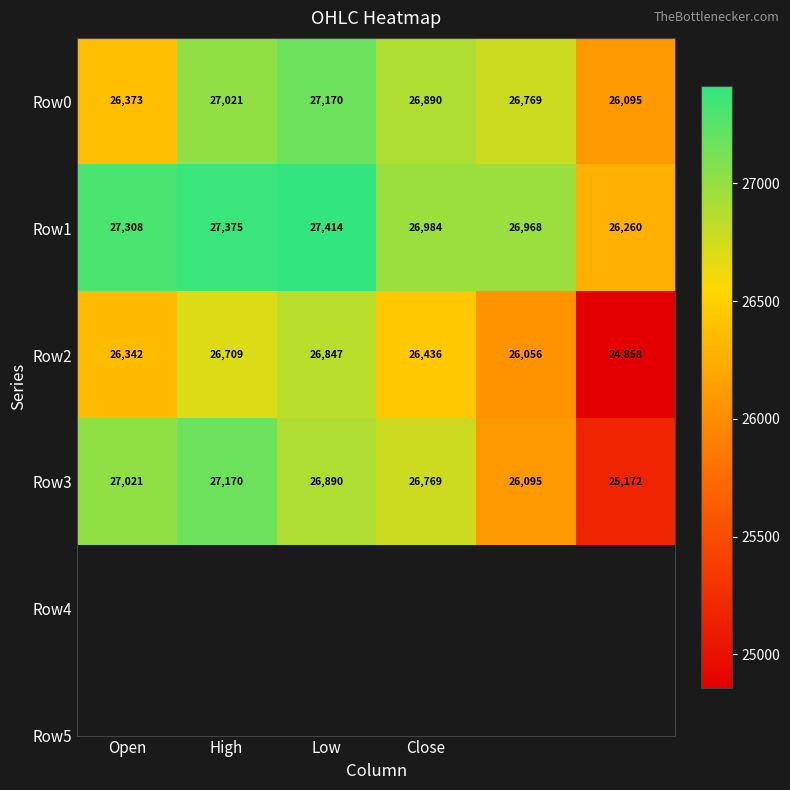

At how many categories does at least one series exceed 26188?

6